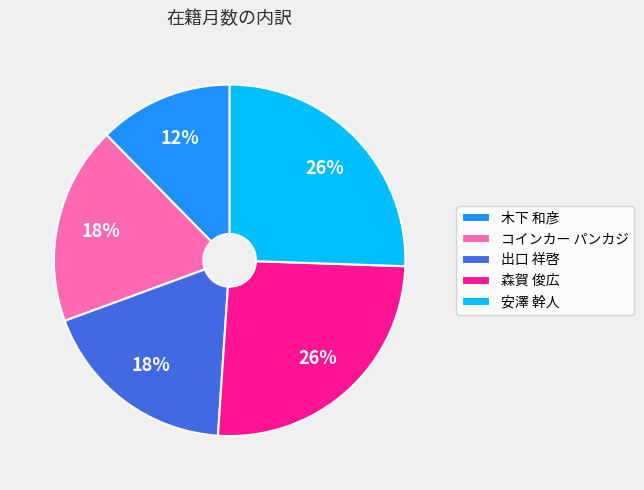

Is the sum of 出口 祥啓 and 木下 和彦 greater than half?

No